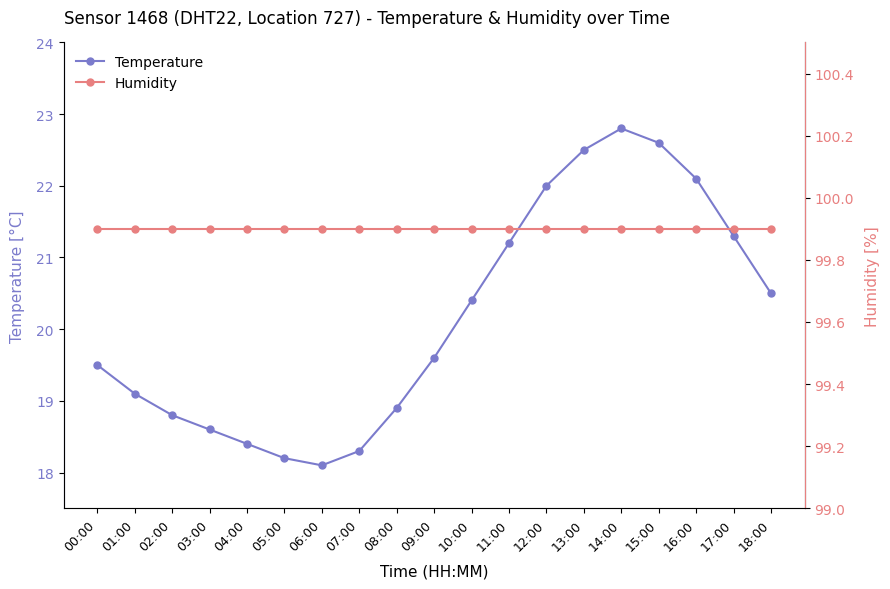

True or false: Temperature and Humidity cross at least once.

False